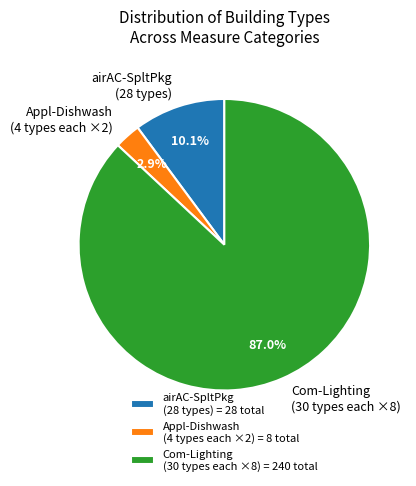

Which has a higher value, Appl-Dishwash (4 types each ×2) or Com-Lighting (30 types each ×8)?

Com-Lighting (30 types each ×8)